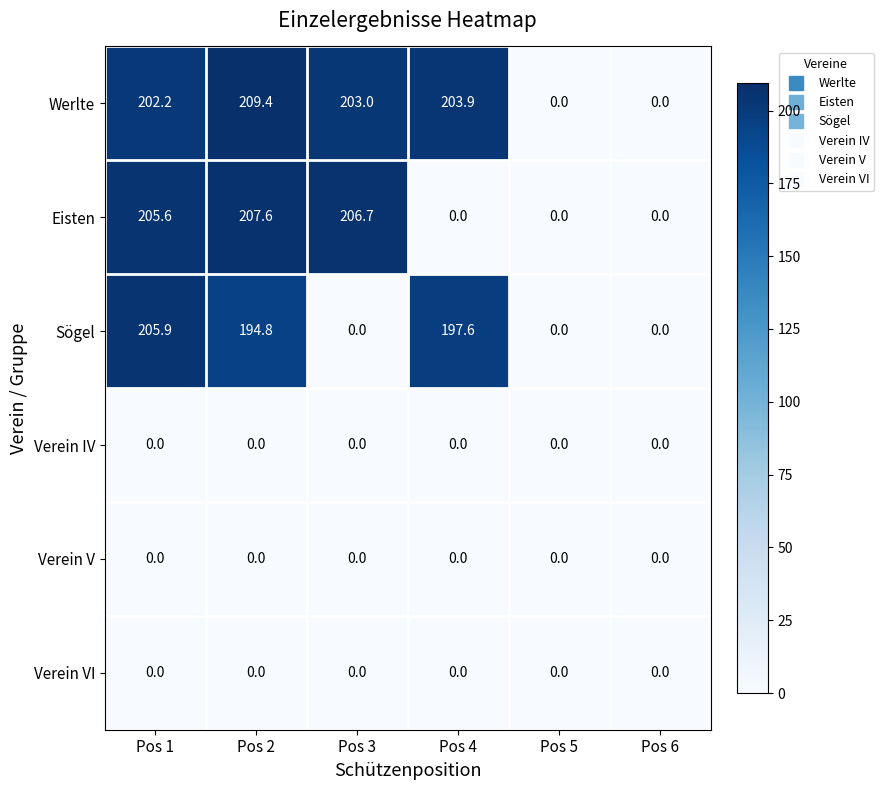

How many distinct data groups are displayed?

6